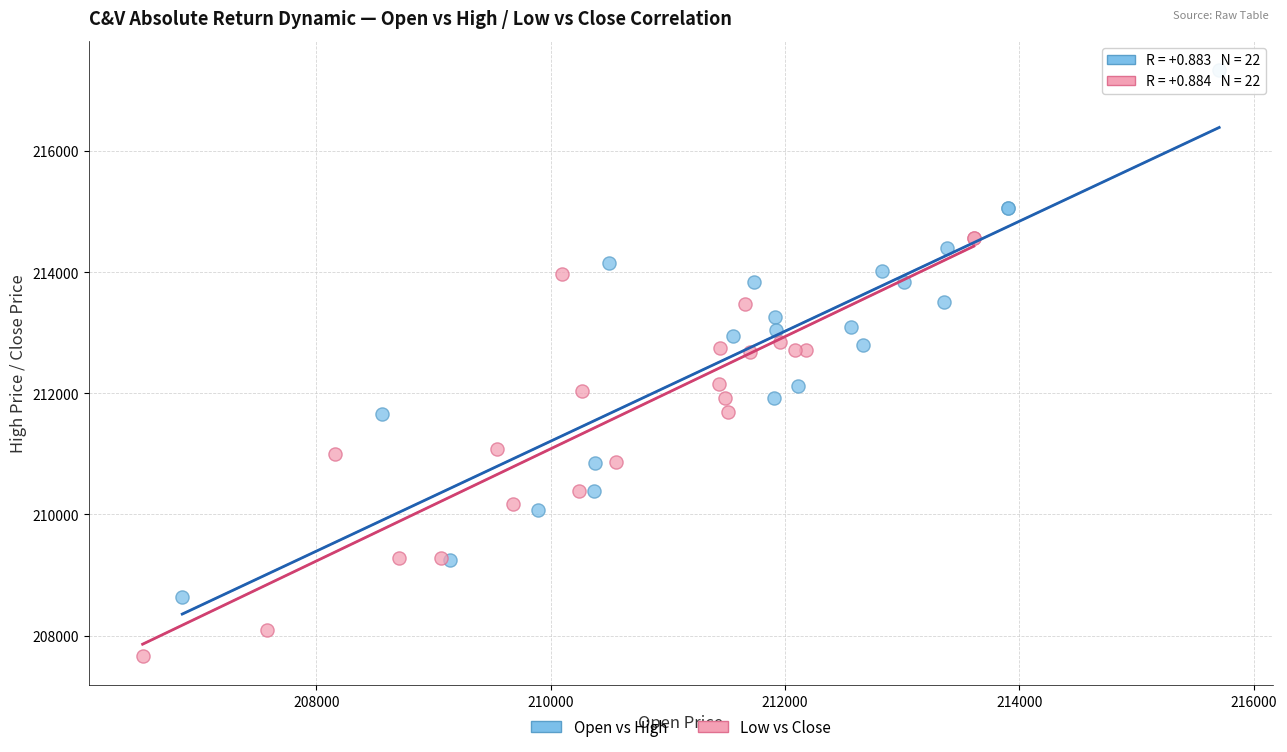

Which series reaches the minimum Y coordinate?

Low vs Close